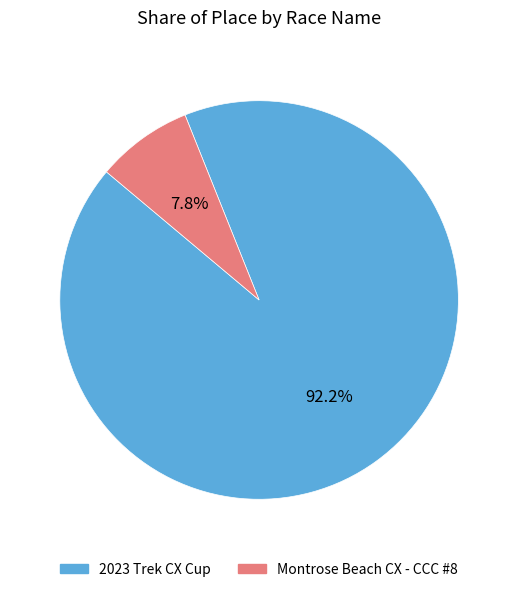

Count the number of slices in the pie.

2